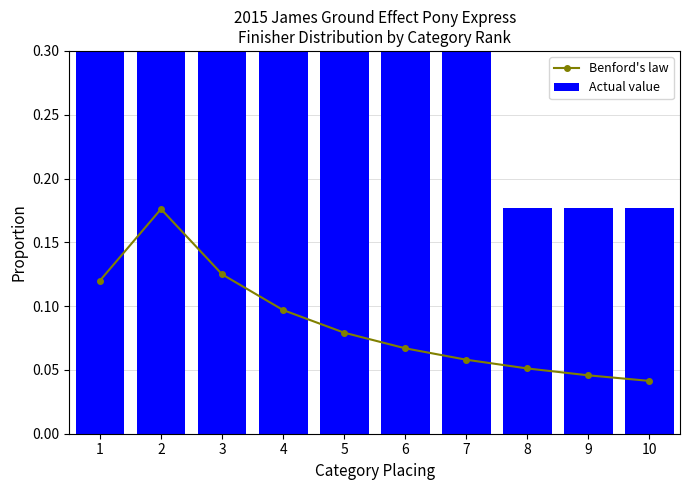

Between 9 and 1, which is larger?

1